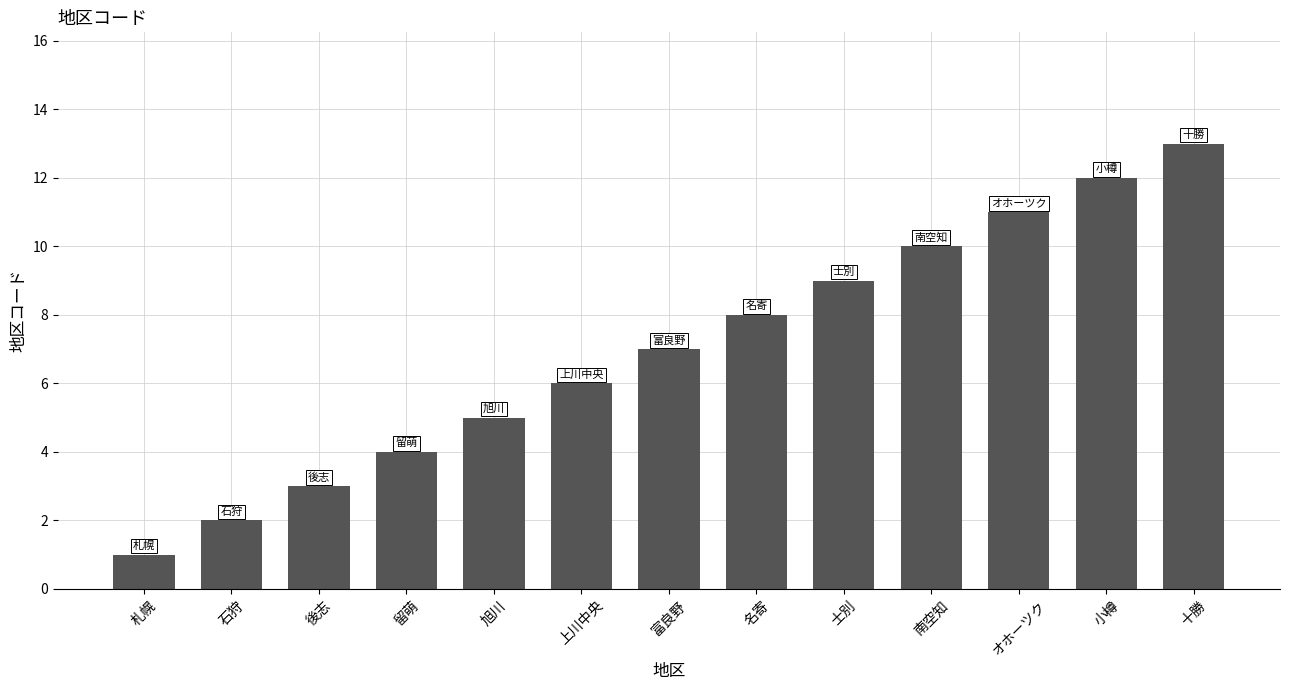

What is the ratio of the value at 後志 to the value at 札幌?

3.0